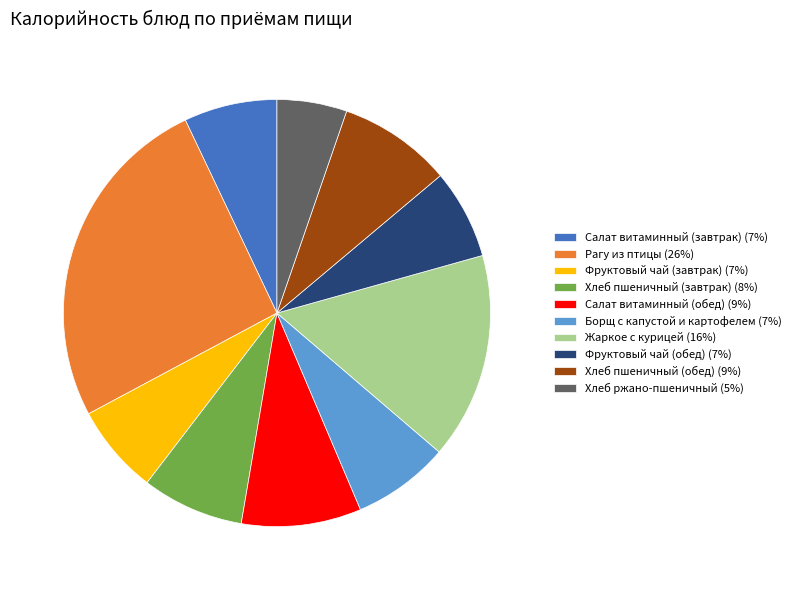

Does Салат витаминный (обед) (9%) account for over 50% of the chart?

No